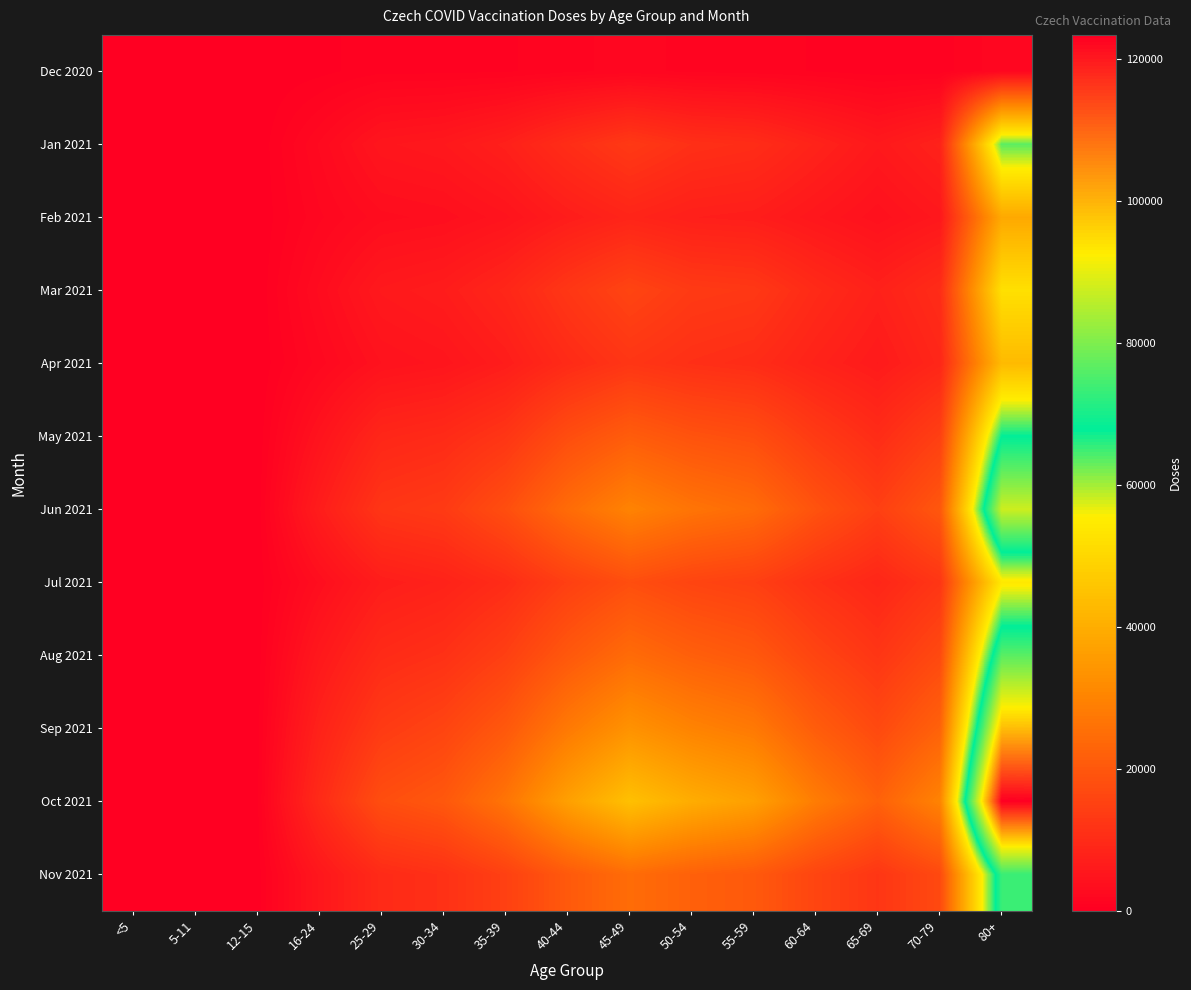

What is the spread (max minus min) of values at 12-15?

312